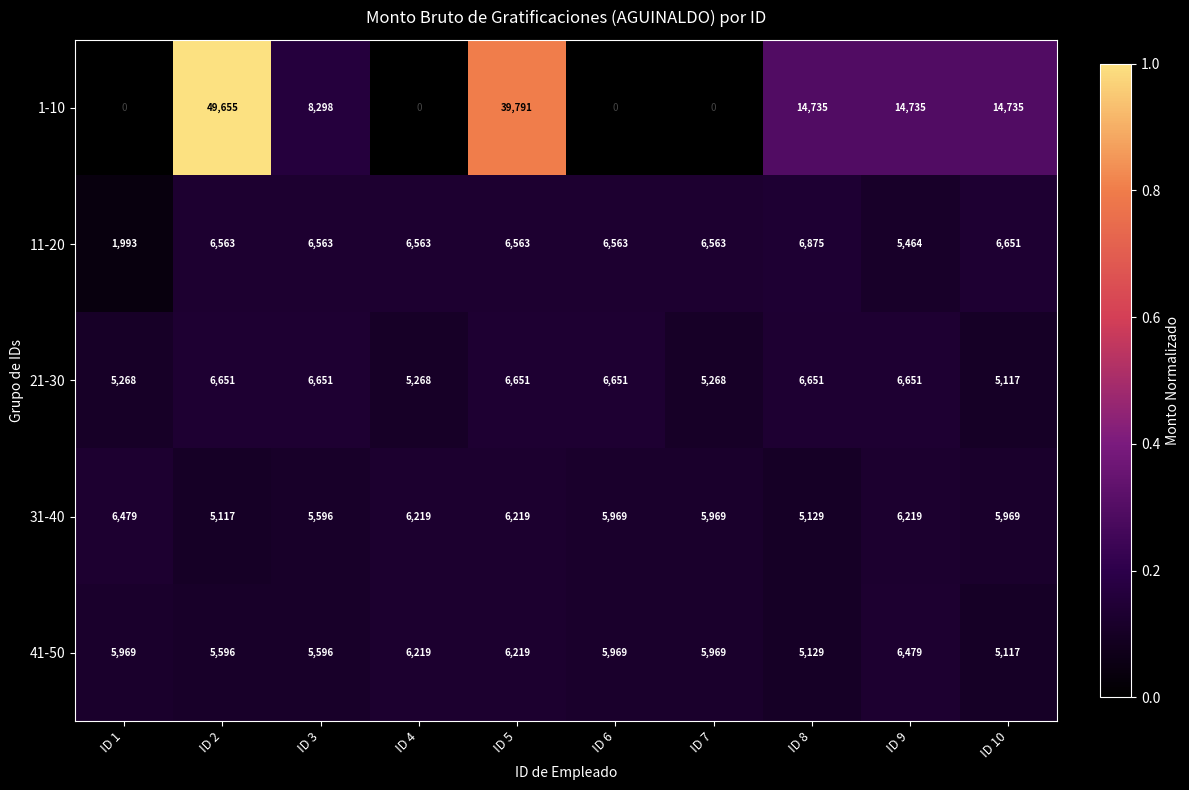

At which category is the sum across all series the highest?

ID 2